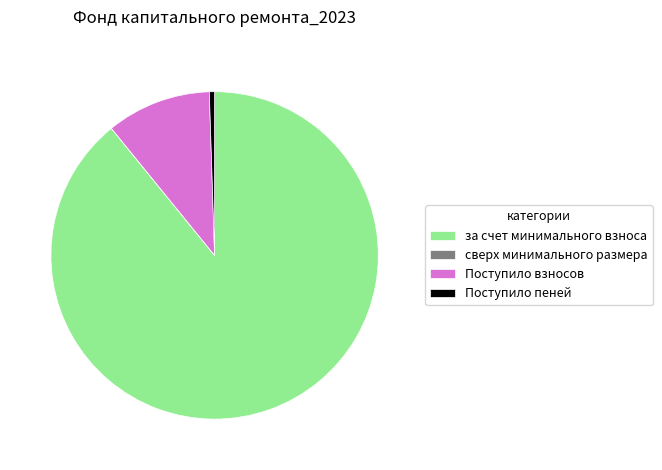

Is the sum of Поступило пеней and за счет минимального взноса greater than half?

Yes